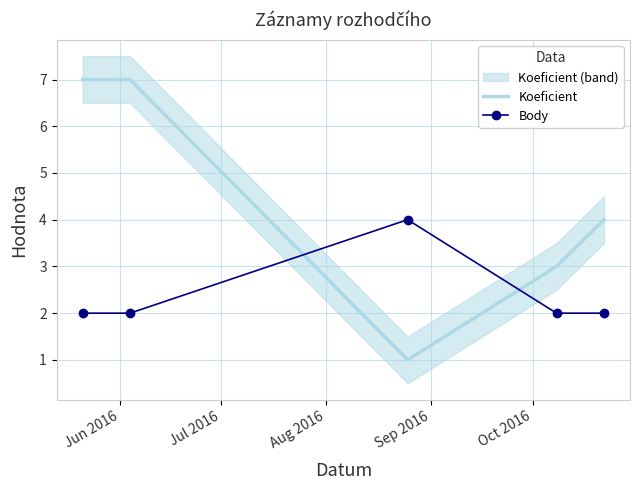

At how many categories does at least one series exceed 5?

2